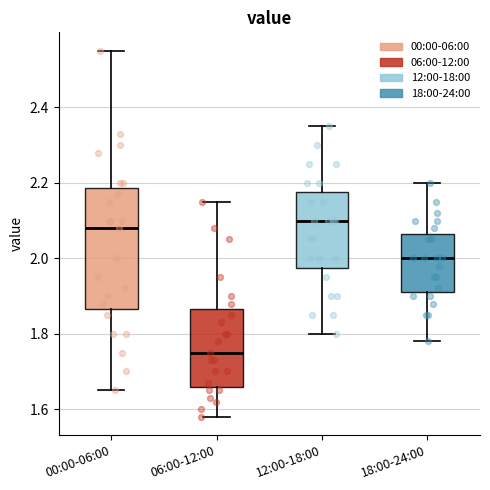

Reading left to right, transcribe this box plot: for each box, give where its median line is, the range the box spans, and where its two whiskers end, as read against the y-axis. The values are not printed on the chart, so give them approximately, as read against the axis.

00:00-06:00: median 2.08, box 1.86 to 2.18, whiskers 1.66 to 2.56
06:00-12:00: median 1.76, box 1.66 to 1.86, whiskers 1.58 to 2.16
12:00-18:00: median 2.10, box 1.98 to 2.18, whiskers 1.80 to 2.36
18:00-24:00: median 2.00, box 1.92 to 2.06, whiskers 1.78 to 2.20